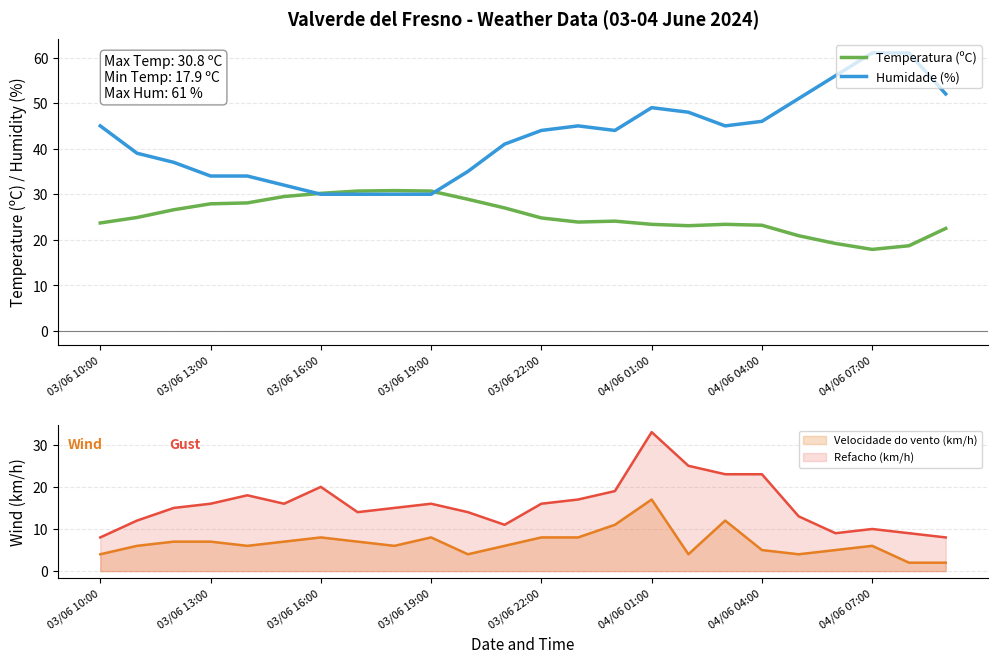

True or false: Temperatura (ºC) has a value of 55.2 at 03/06 19:00.

False